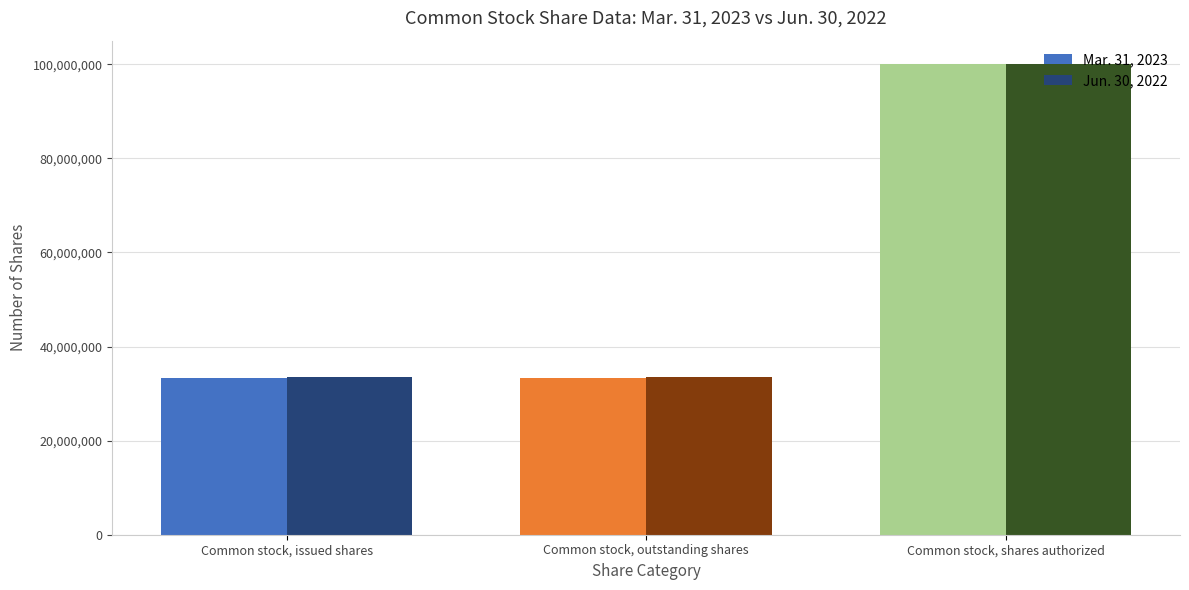

Which series has the largest total across all categories?

Jun. 30, 2022